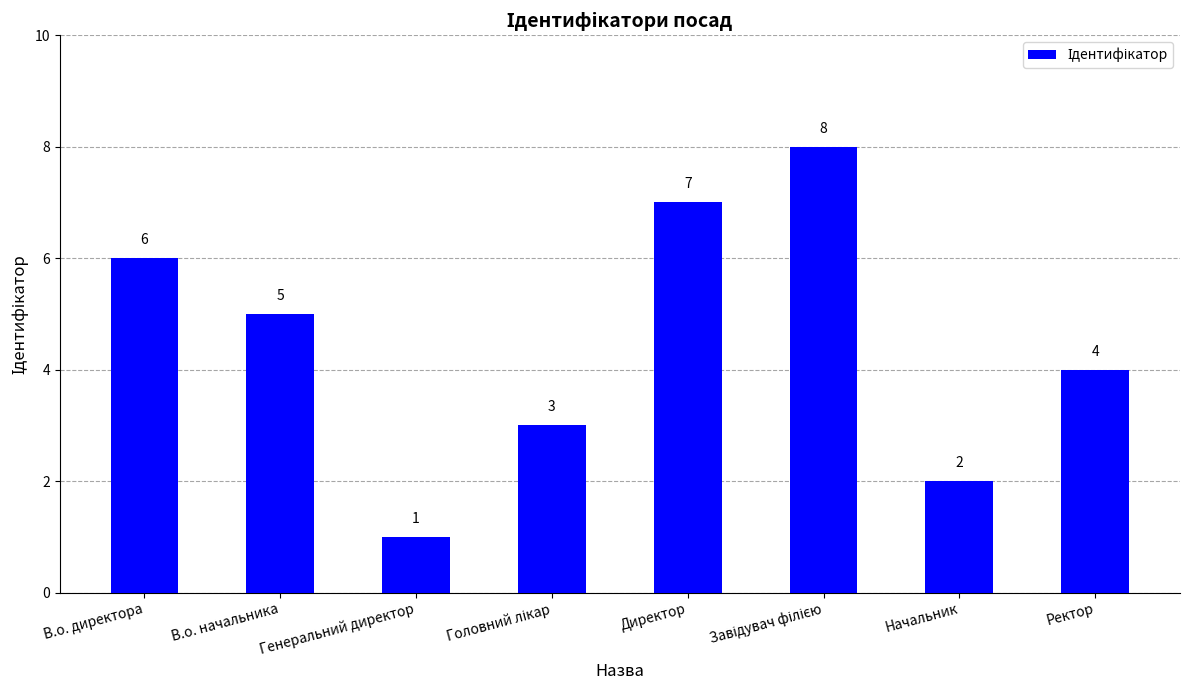

What is the sum of all values?

36